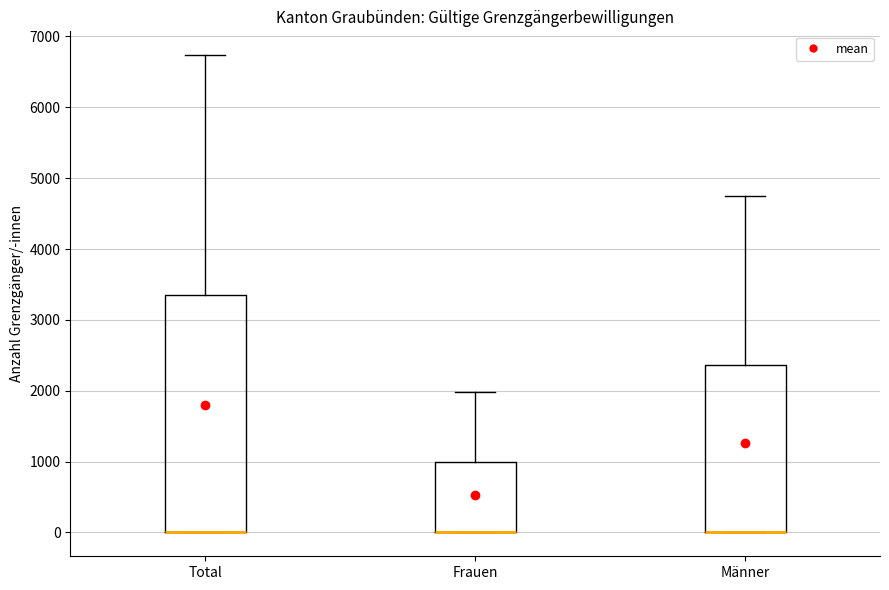

Which box is the tallest, from its lower edge to its upper edge?

Total